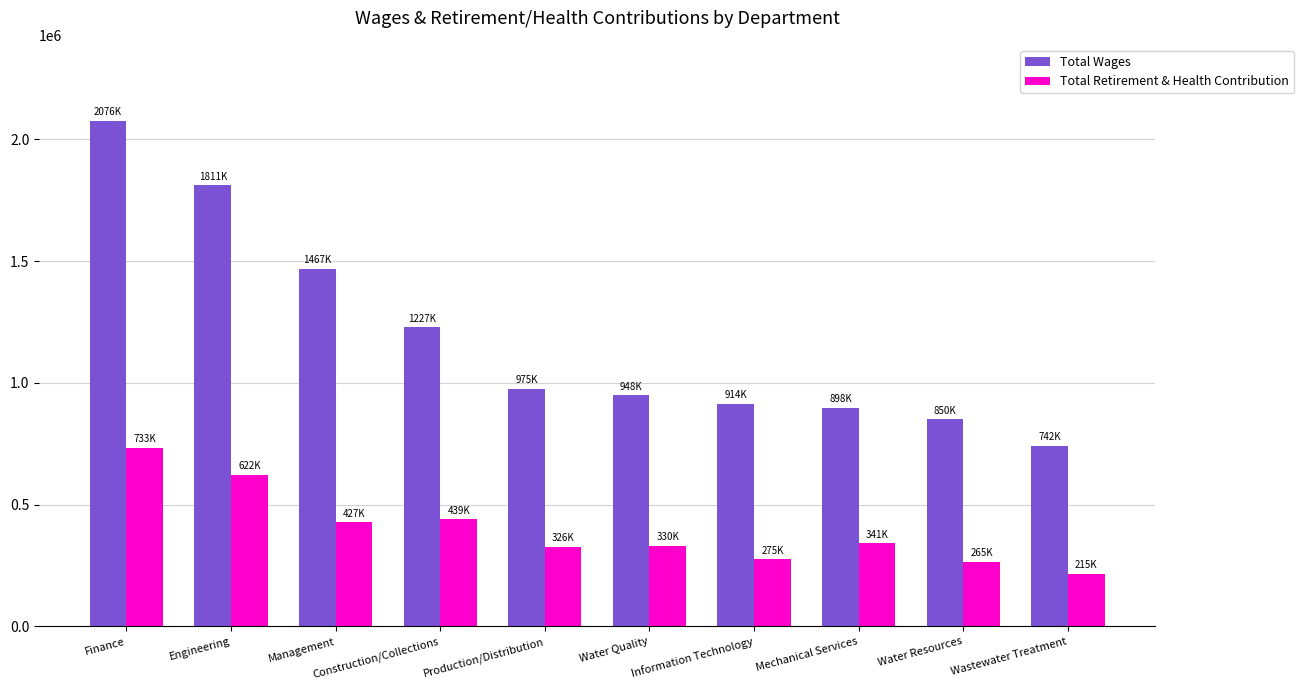

How many bars are there in total?

20